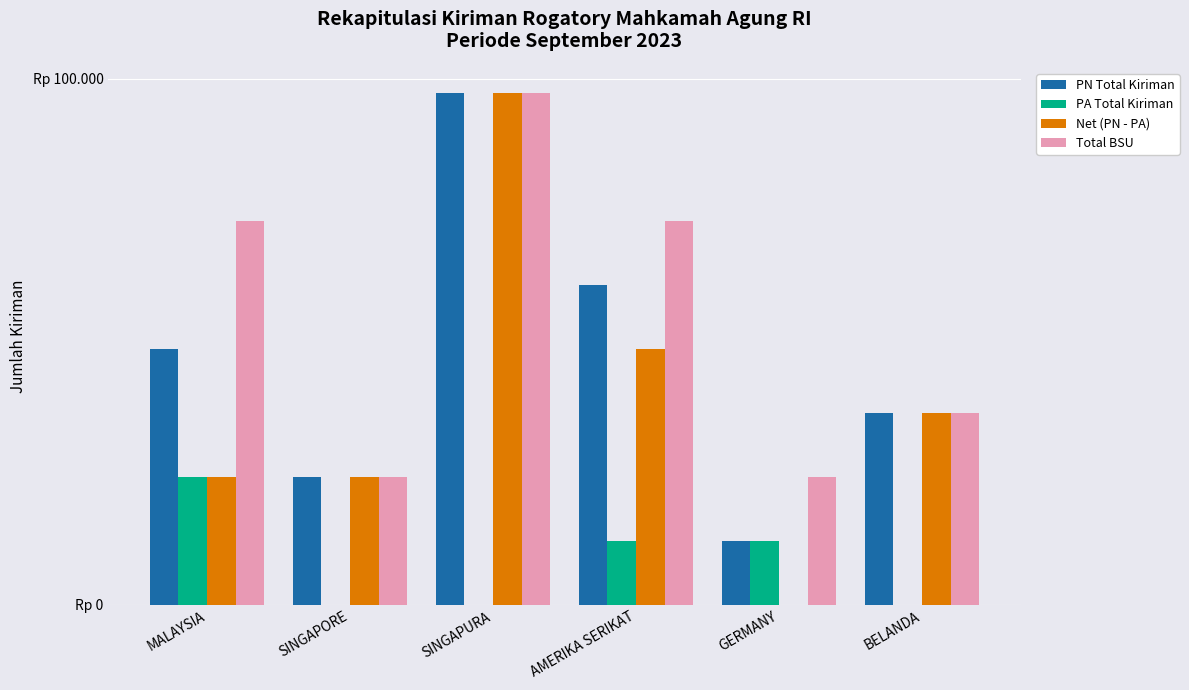

What are all the series names shown in the legend?

PN Total Kiriman, PA Total Kiriman, Net (PN - PA), Total BSU